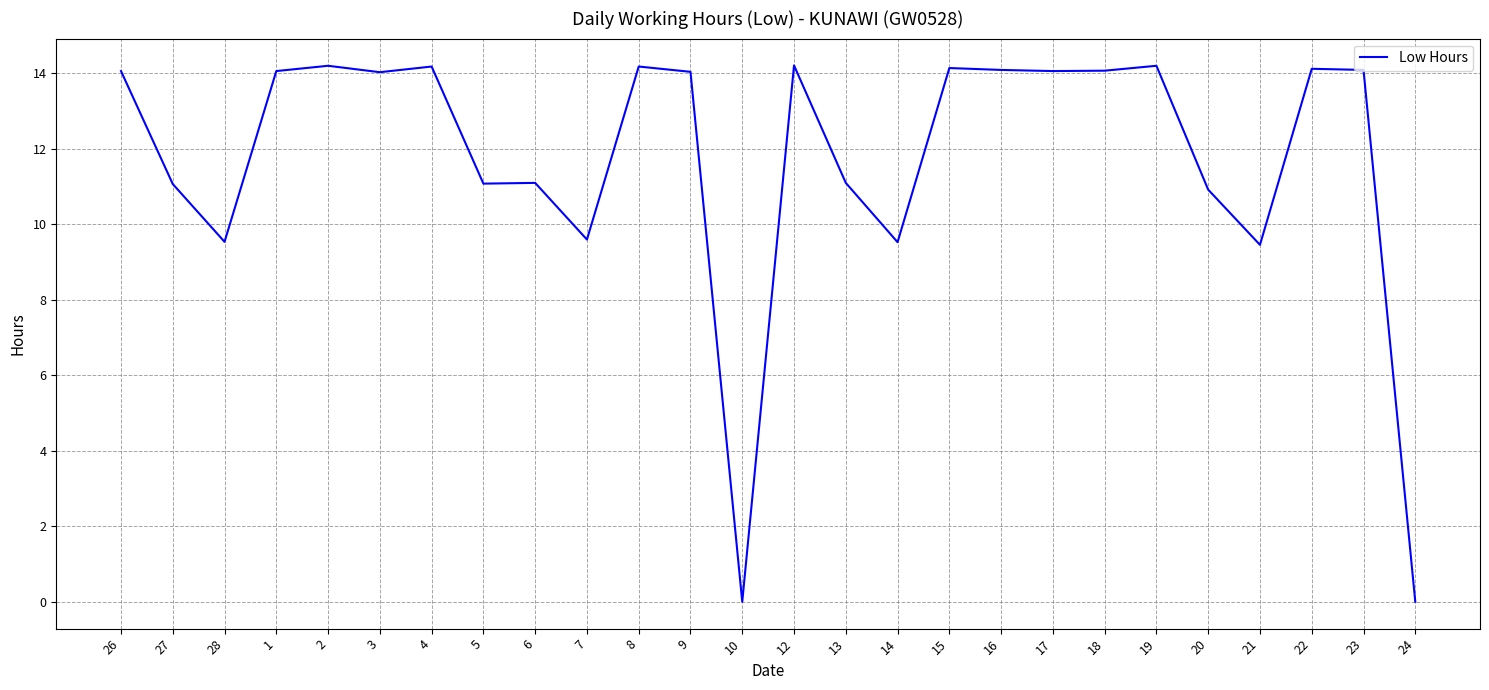

True or false: the data shows 5.5 at 27.

False